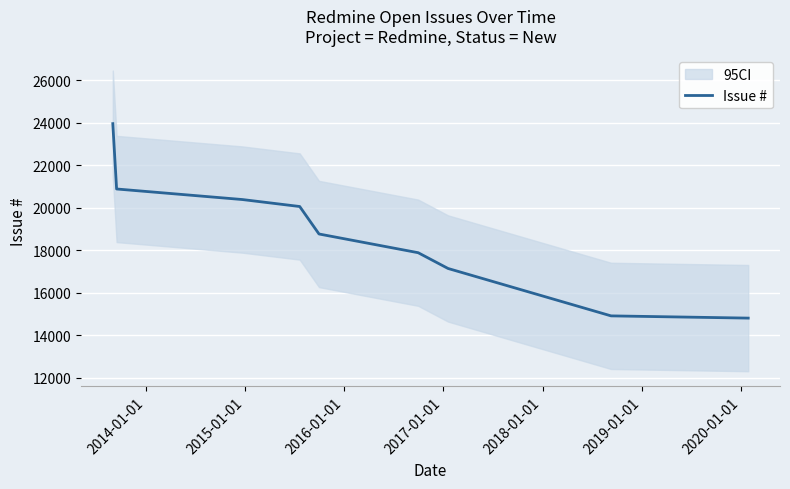

What is the sum of all values?

168838